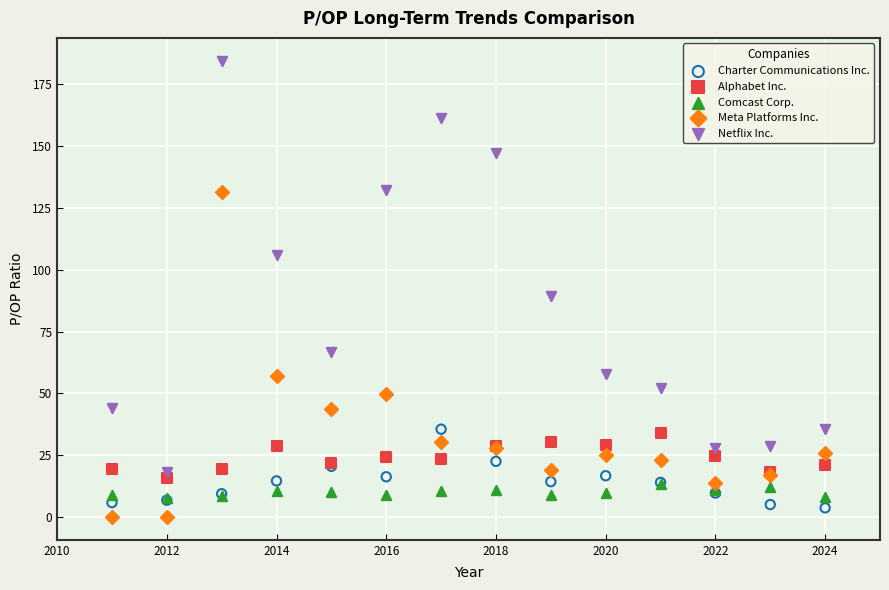

What are all the series names shown in the legend?

Charter Communications Inc., Alphabet Inc., Comcast Corp., Meta Platforms Inc., Netflix Inc.